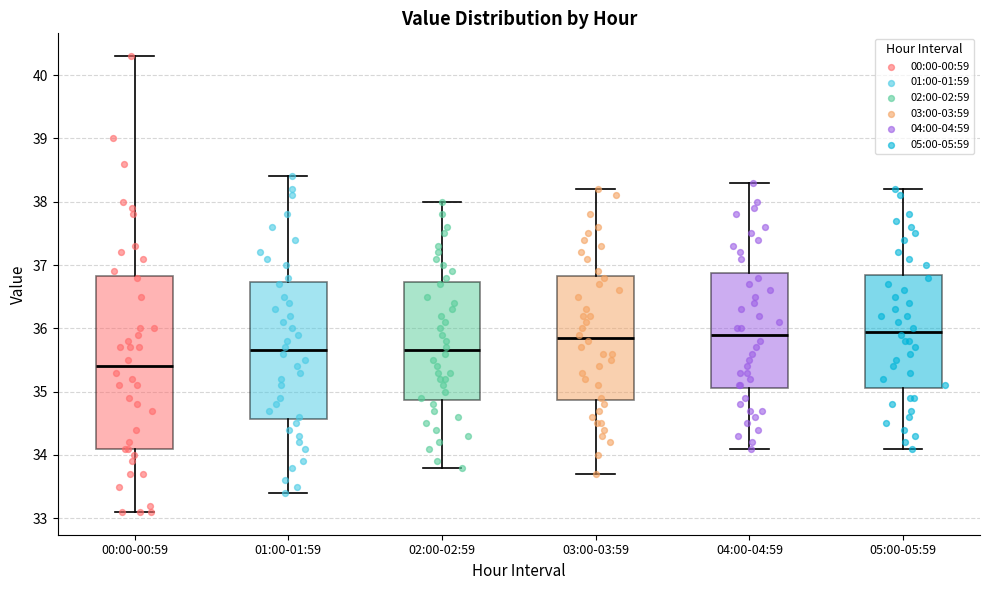

Comparing the boxes themselves (not the whiskers), which one is the tallest?

00:00-00:59